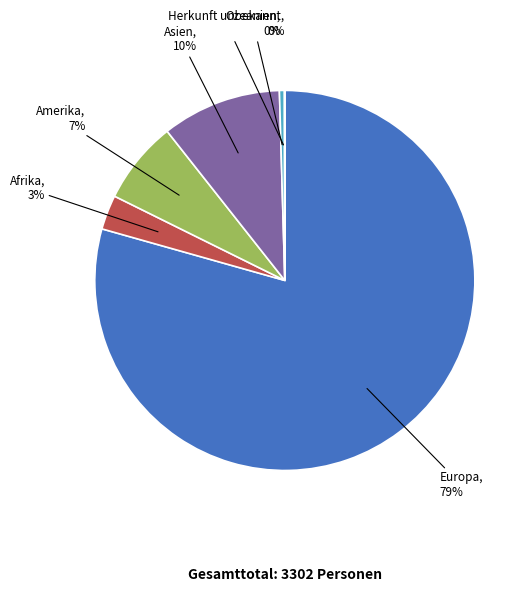

What is the largest slice in the pie chart?

Europa